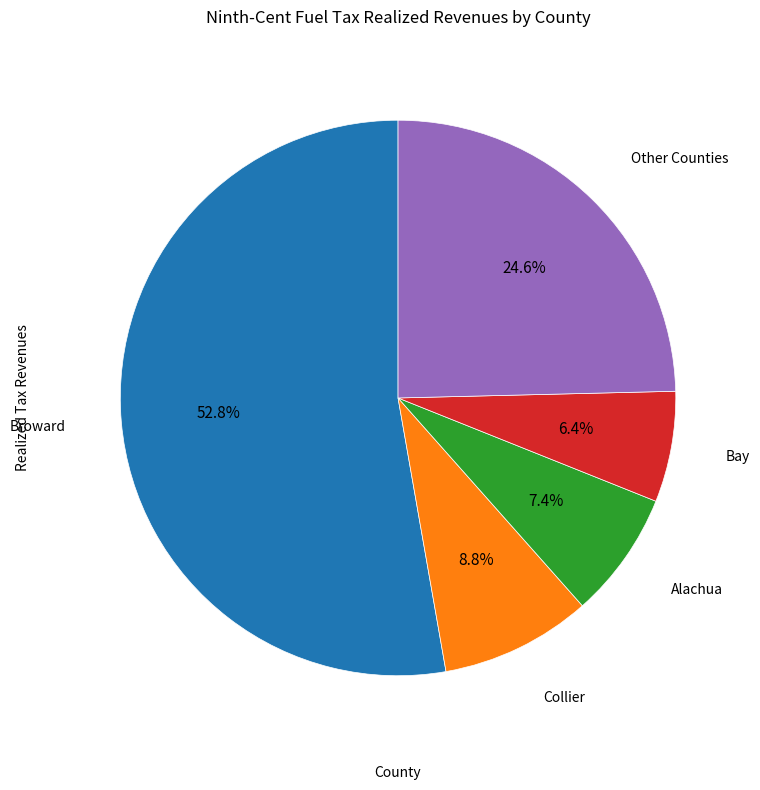

To the nearest percent, what is the difference between the largest and smallest slice percentages?

46%